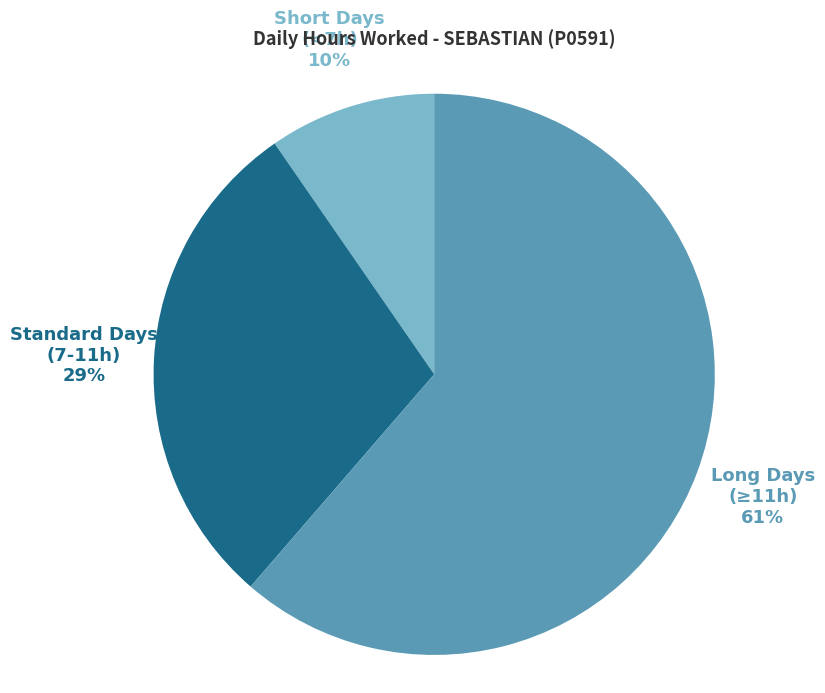

What percentage is the Standard Days (7-11h) slice, to the nearest percent?

29%